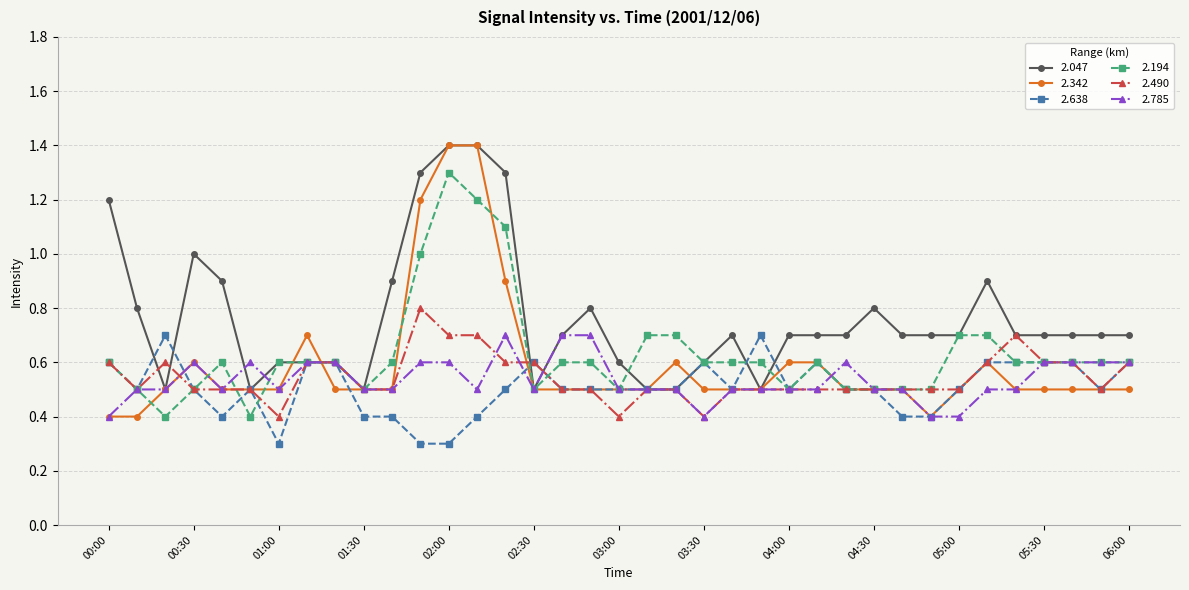

What is the value of the 2.638 point at the 15th from the left?

0.5